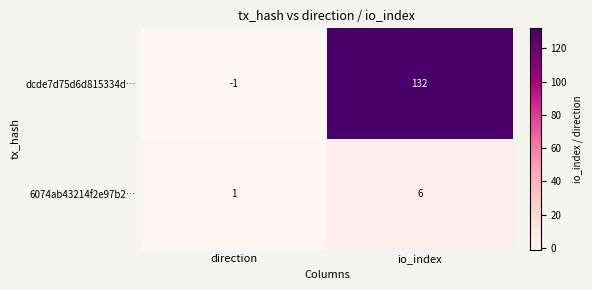

Rank the series at io_index from highest to lowest value.

dcde7d75d6d815334d…, 6074ab43214f2e97b2…